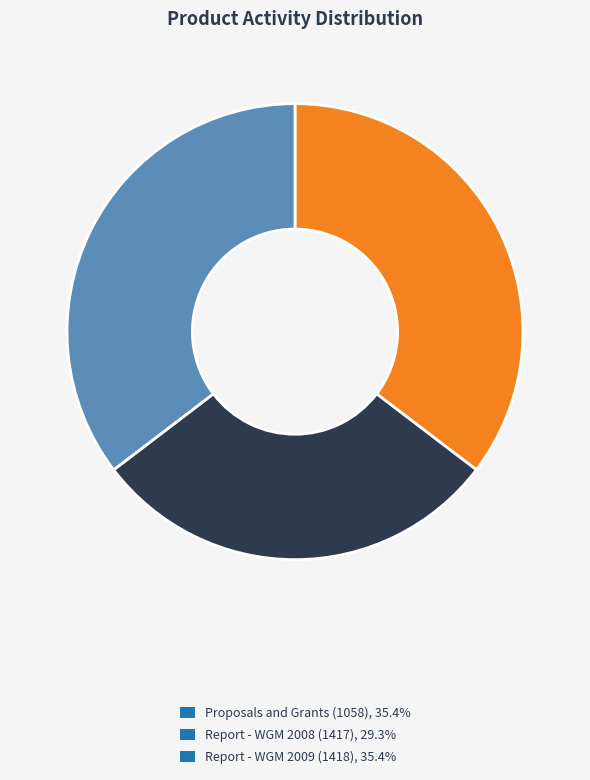

Does any single category account for the majority?

No